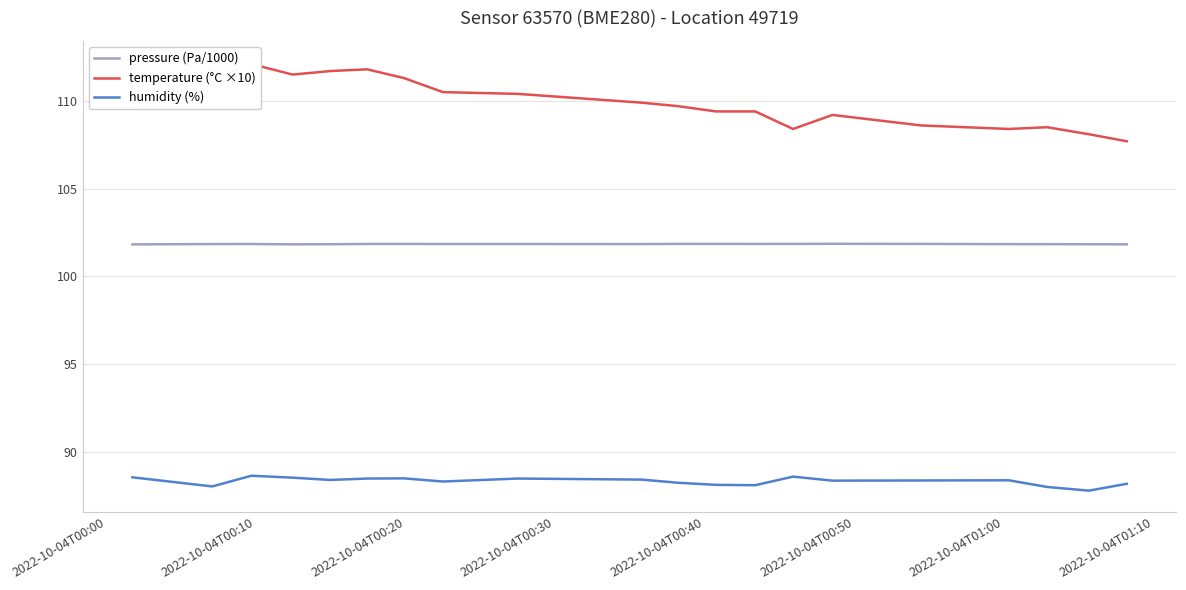

What is the difference between the maximum and minimum values in the humidity (%) series?

0.8